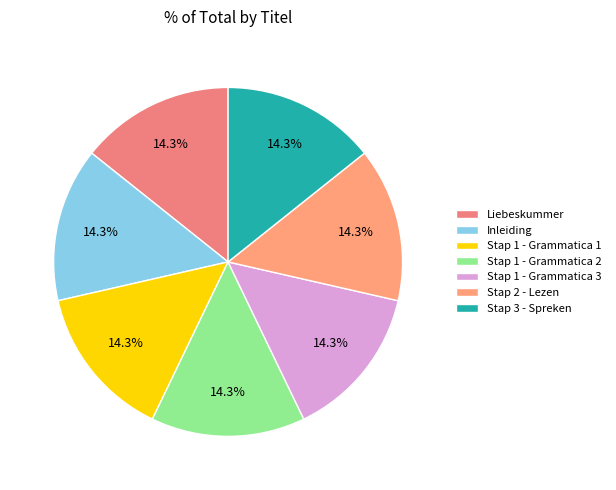

True or false: Stap 3 - Spreken accounts for 14% of the total.

True